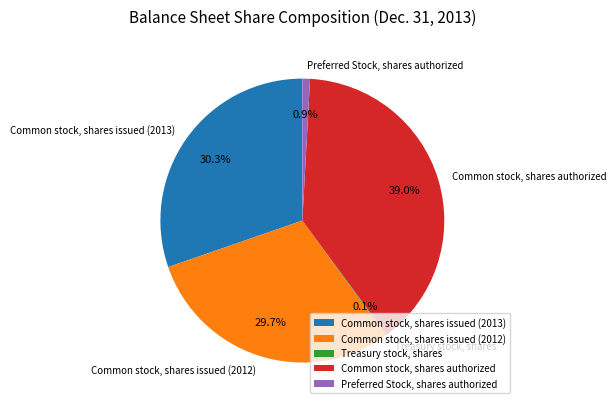

Which category has the biggest portion of the pie?

Common stock, shares authorized